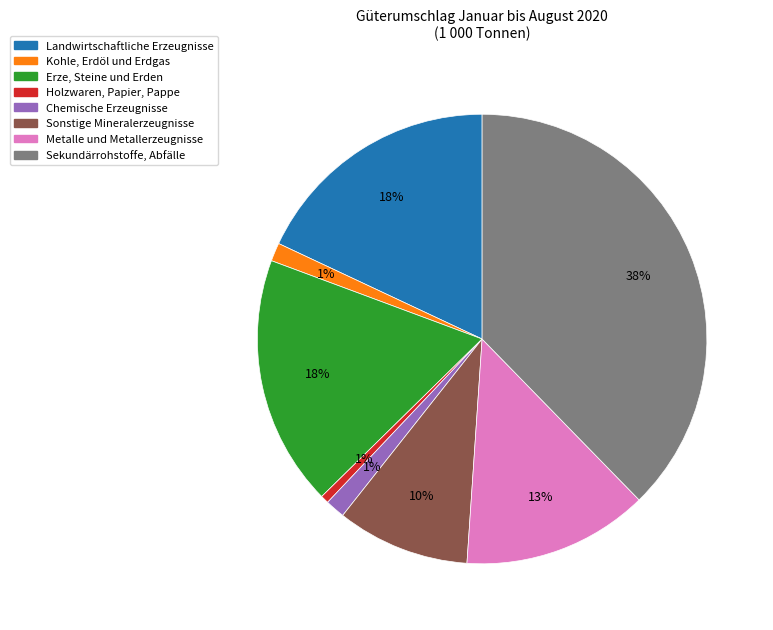

What percentage is the Chemische Erzeugnisse slice, to the nearest percent?

1%